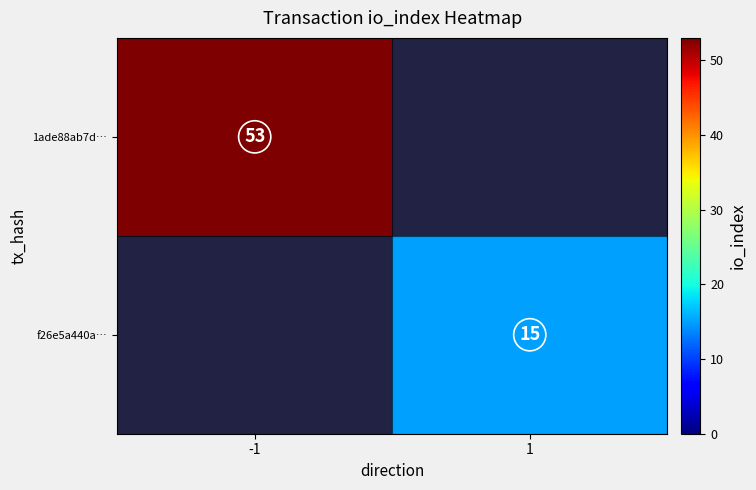

True or false: 1ade88ab7d… has a value of 53 at -1.

True